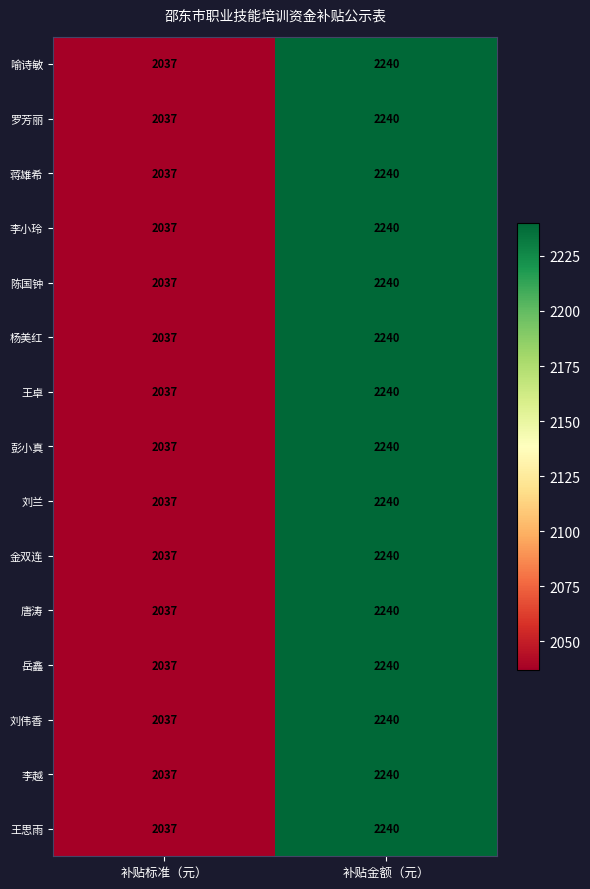

Where is 刘兰 nearest to the value 2138?

补贴标准（元）